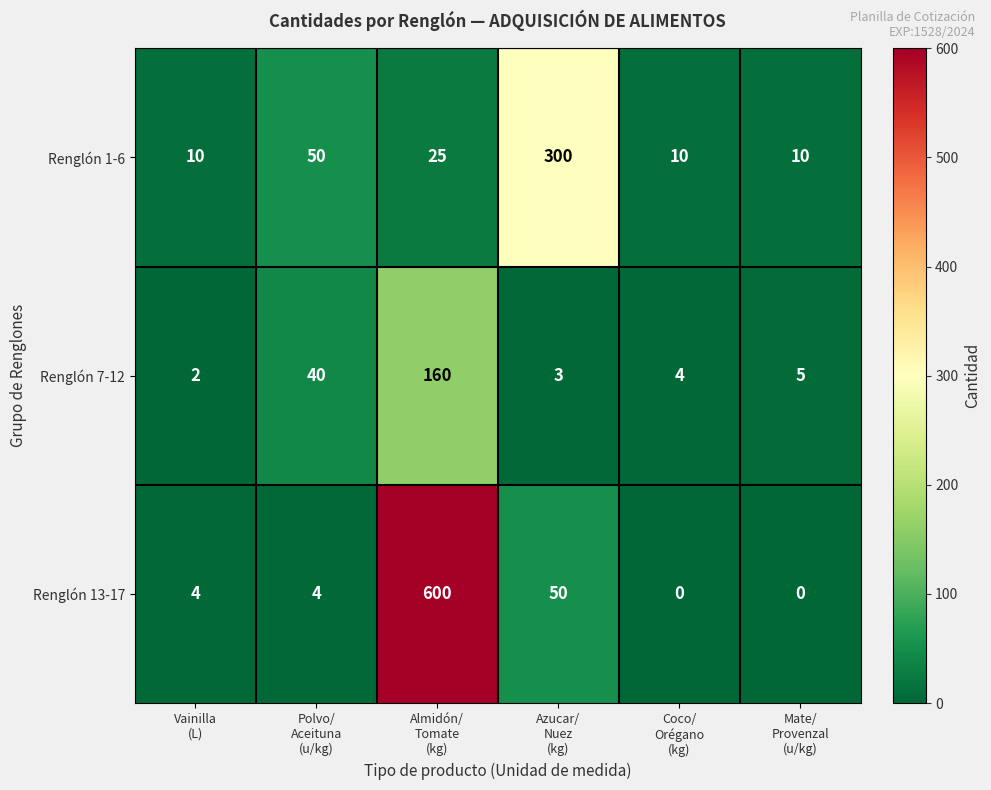

Which series has the widest spread of values?

Renglón 13-17